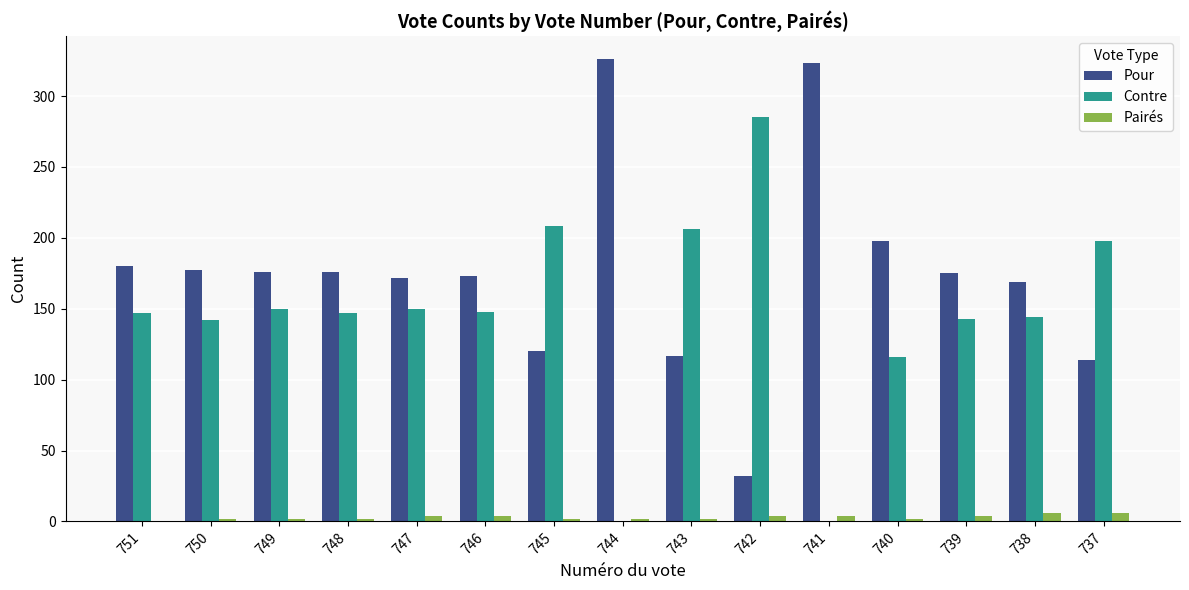

Which series has the largest range (max minus min)?

Pour